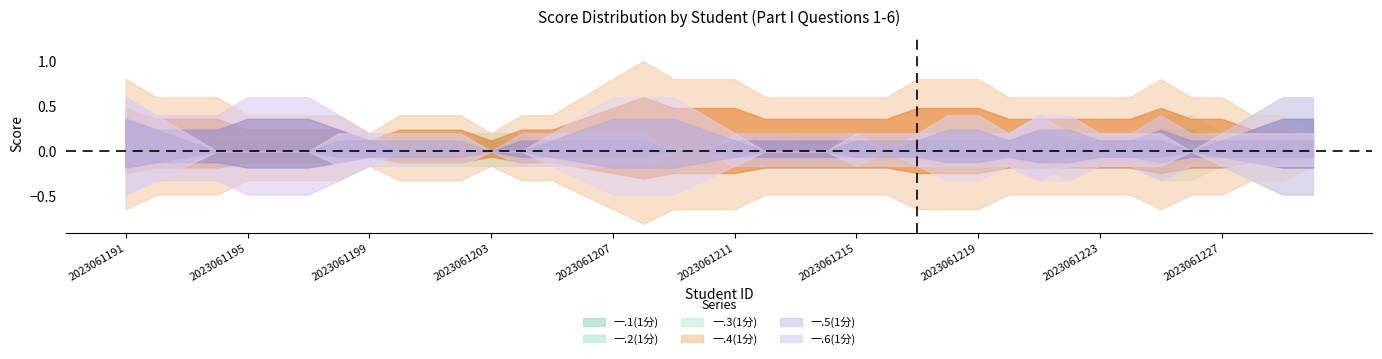

Rank the categories by 一.6(1分) value from lowest to highest.

2023061192, 2023061193, 2023061194, 2023061195, 2023061196, 2023061197, 2023061198, 2023061199, 2023061201, 2023061202, 2023061203, 2023061204, 2023061205, 2023061206, 2023061210, 2023061211, 2023061212, 2023061213, 2023061214, 2023061215, 2023061216, 2023061218, 2023061219, 2023061221, 2023061222, 2023061224, 2023061225, 2023061226, 2023061227, 2023061228, 2023061230, 2023061191, 2023061200, 2023061207, 2023061208, 2023061209, 2023061217, 2023061220, 2023061223, 2023061229